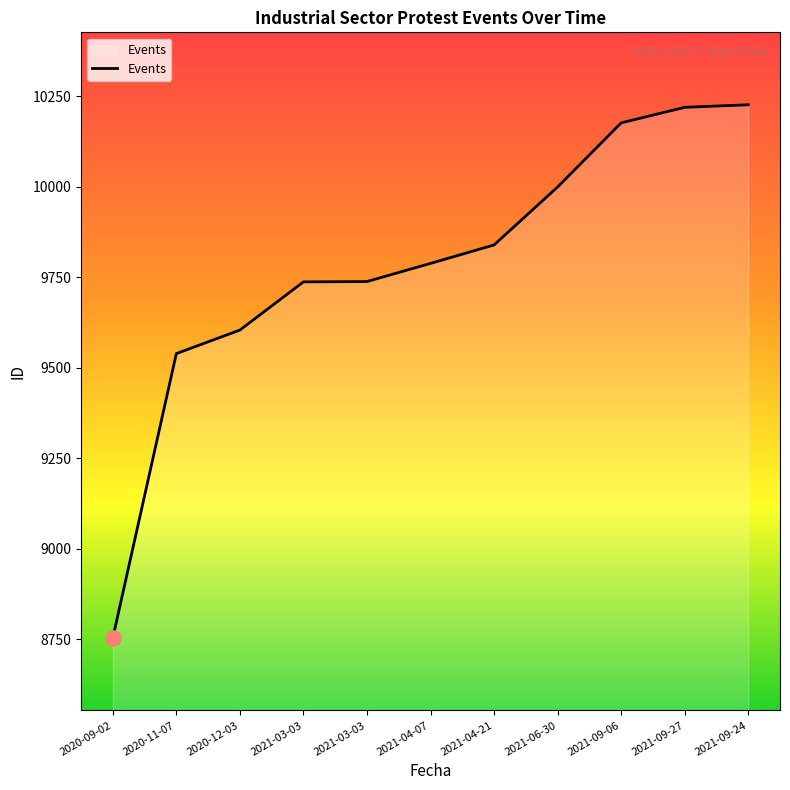

What is the ratio of the value at 2021-03-03 to the value at 2021-09-24?

1.0